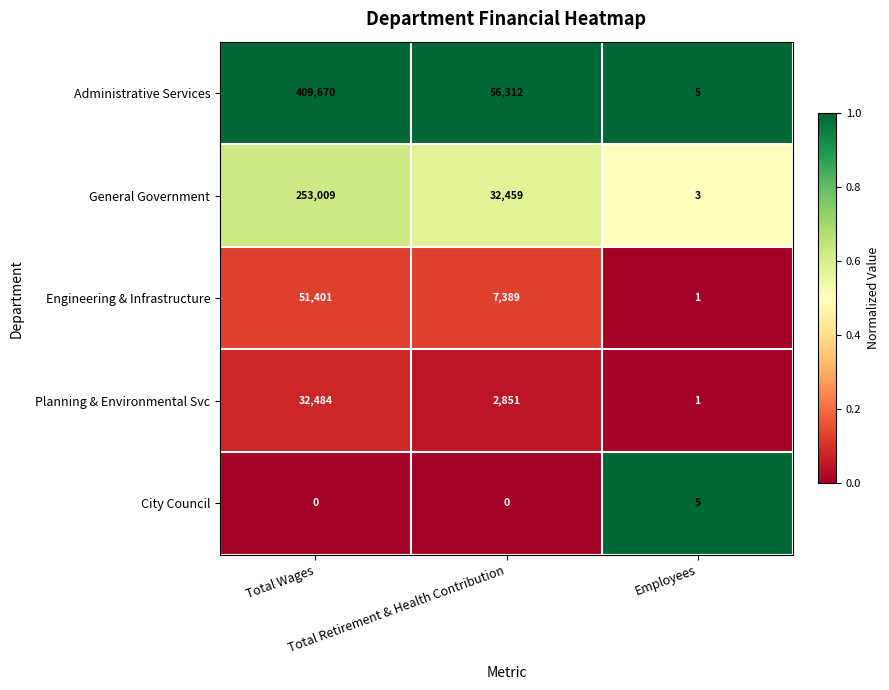

What is the lowest value of the Administrative Services series?

5